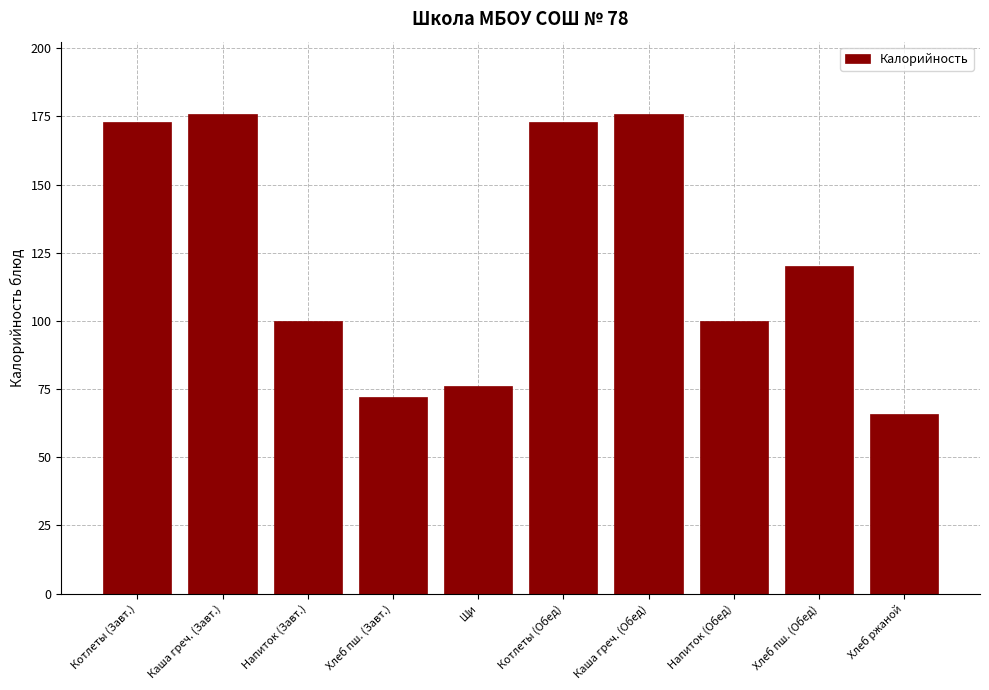

Reading left to right, list all the values displayed in this chart.

Котлеты (Завт.)=173	Каша греч. (Завт.)=176	Напиток (Завт.)=100	Хлеб пш. (Завт.)=72	Щи=76	Котлеты (Обед)=173	Каша греч. (Обед)=176	Напиток (Обед)=100	Хлеб пш. (Обед)=120	Хлеб ржаной=66